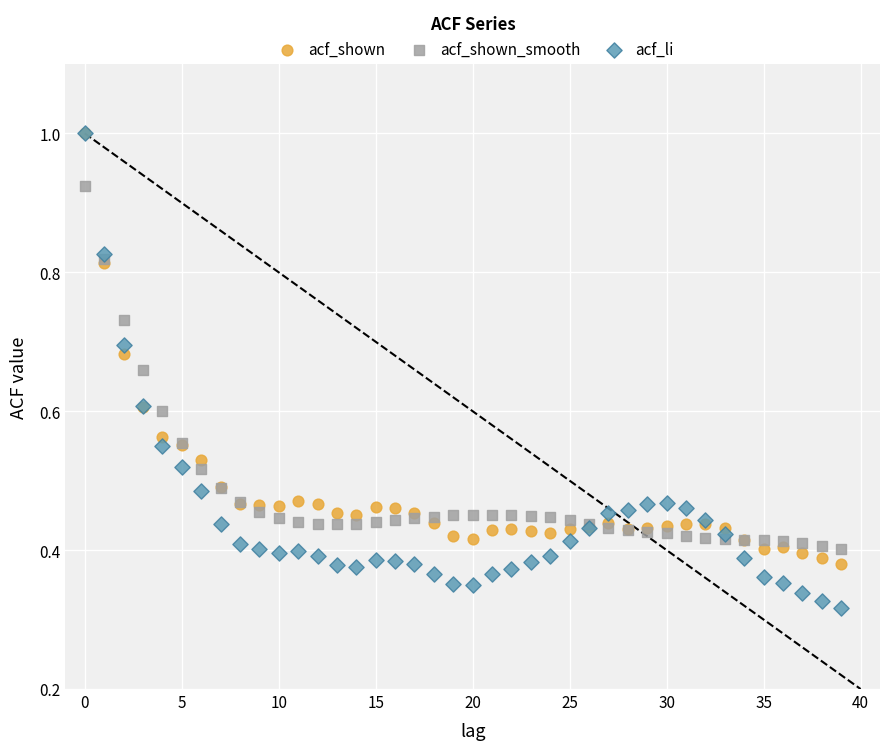

What are all the series names shown in the legend?

acf_shown, acf_shown_smooth, acf_li